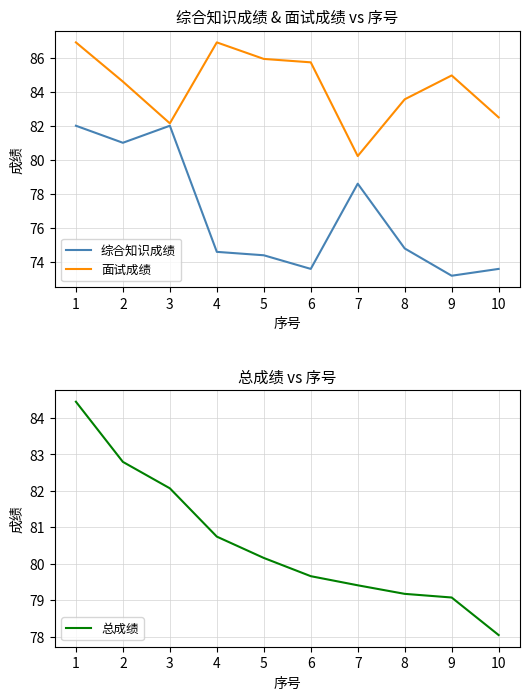

In 面试成绩, how many points are lower than both neighbors (excluding endpoints)?

2